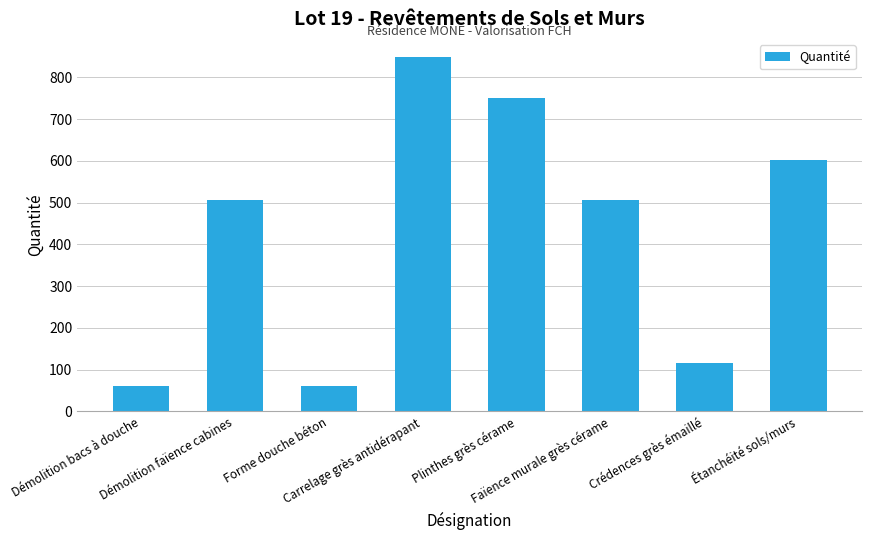

How many distinct data groups are displayed?

1